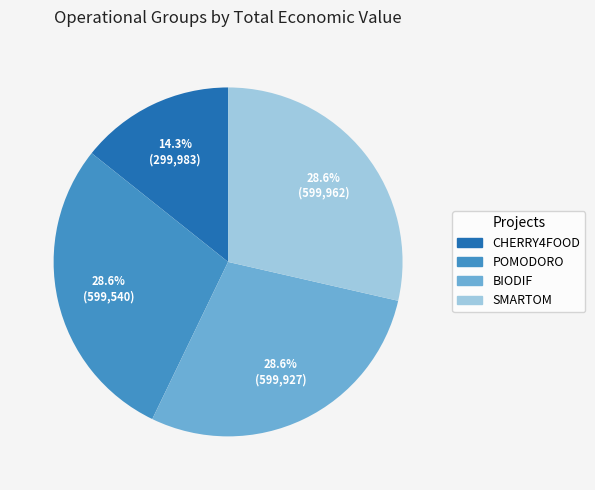

What percentage is the CHERRY4FOOD slice, to the nearest percent?

14%